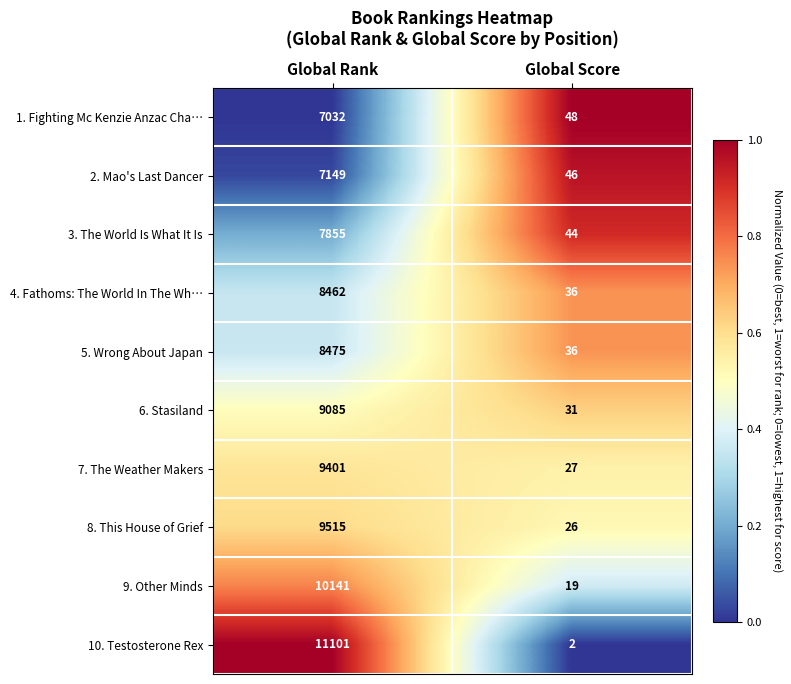

What is the difference between the 6. Stasiland values at Global Score and Global Rank?

9054